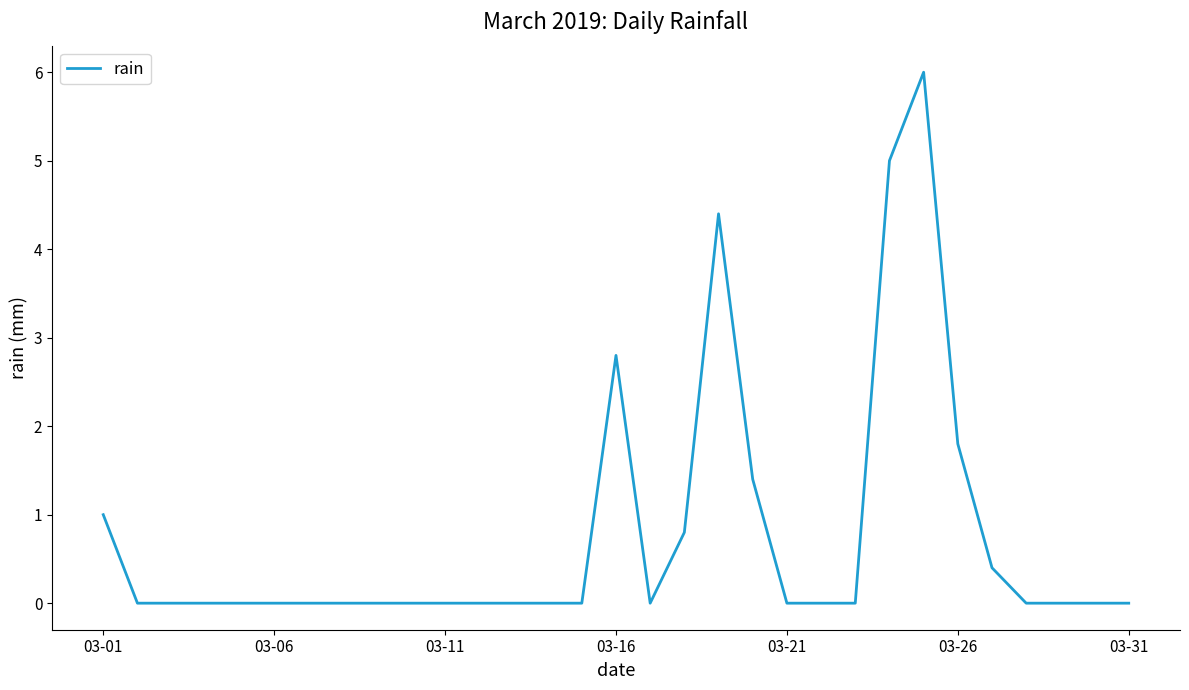

What is the difference between the maximum and minimum values?

6.0